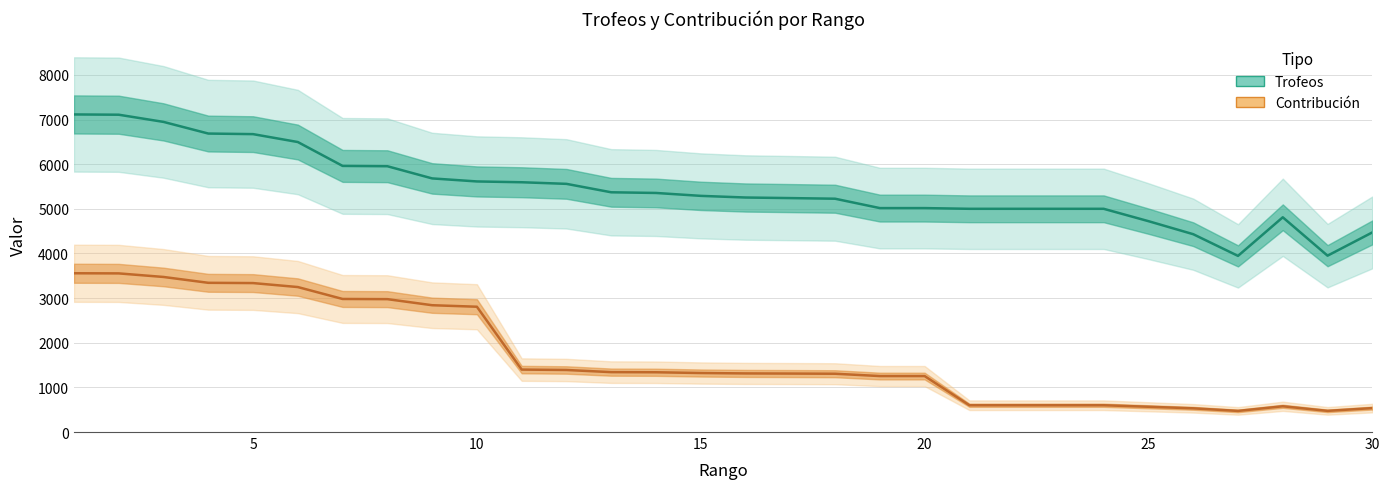

What is the lowest value of the Contribución series?

473